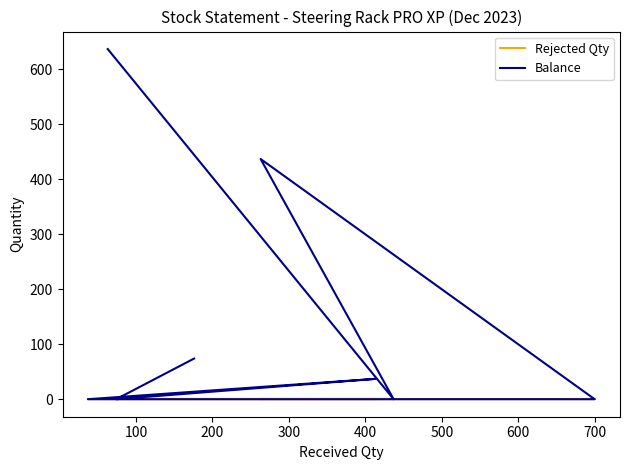

True or false: Rejected Qty and Balance cross at least once.

False